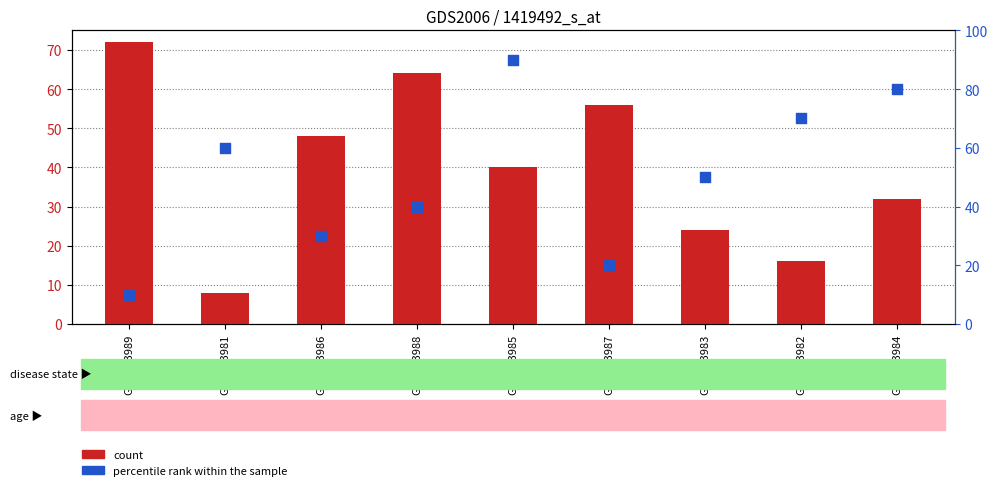

Which series has the widest spread of Y values?

percentile rank within the sample